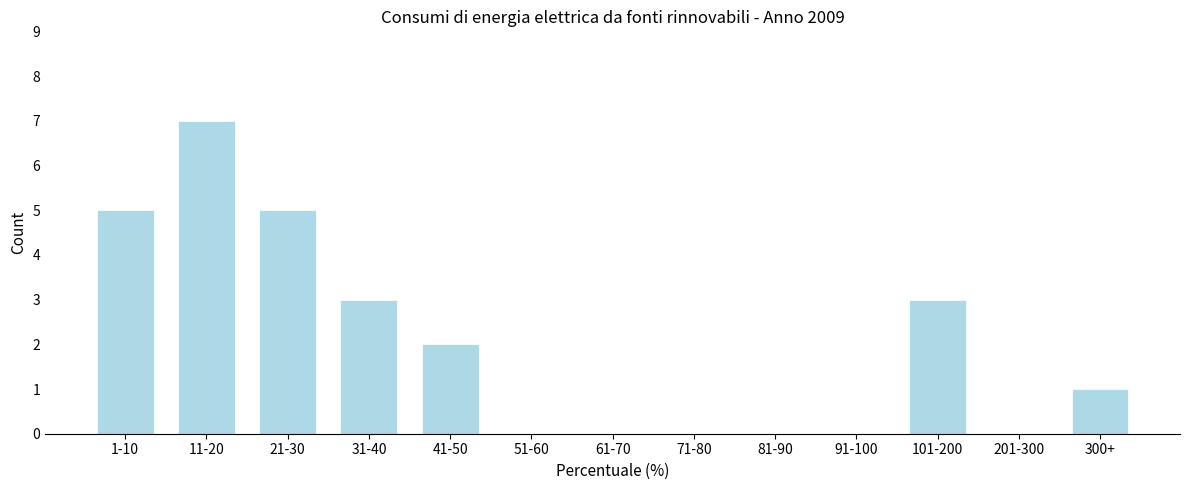

Reading right to left, what are all the values shown in this chart?

300+=1	201-300=0	101-200=3	91-100=0	81-90=0	71-80=0	61-70=0	51-60=0	41-50=2	31-40=3	21-30=5	11-20=7	1-10=5